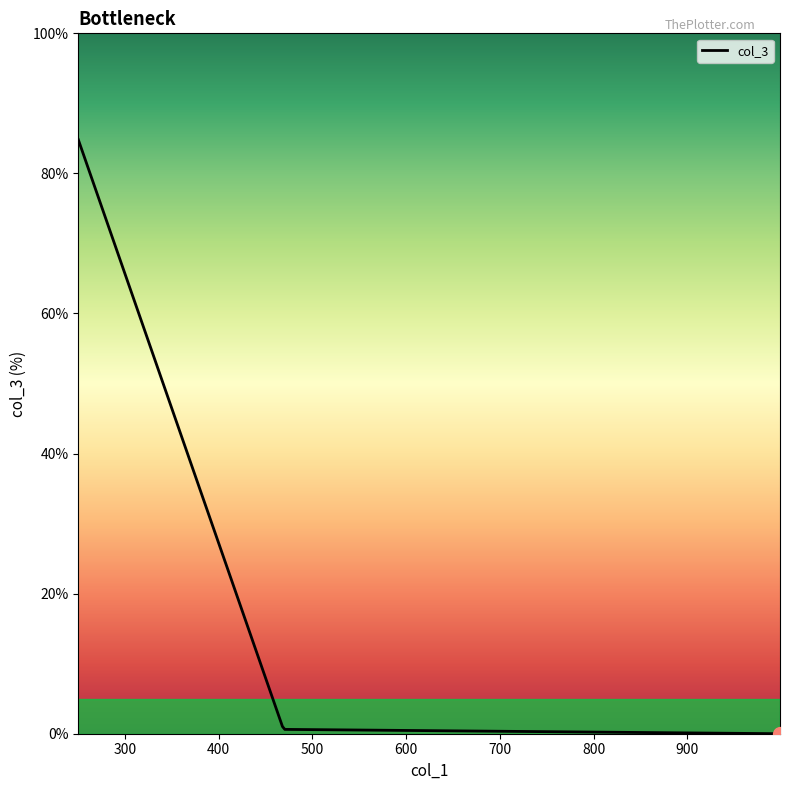

Count the number of categories in the chart.

300